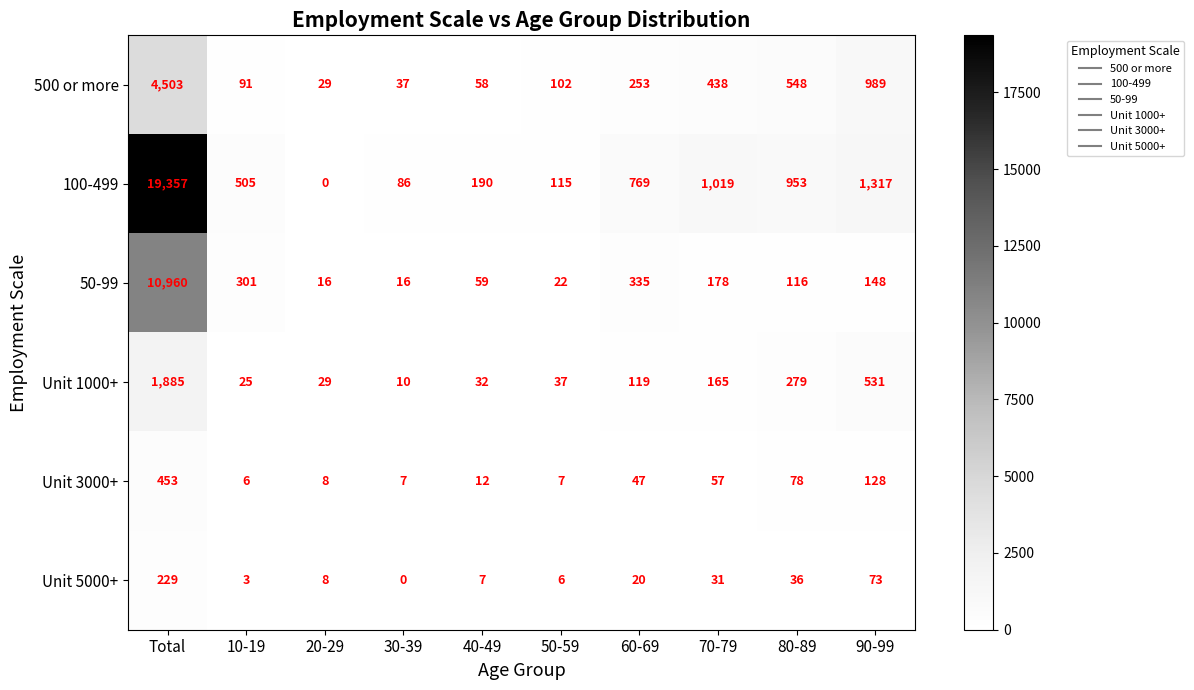

What is the total value across all series at 20-29?

90